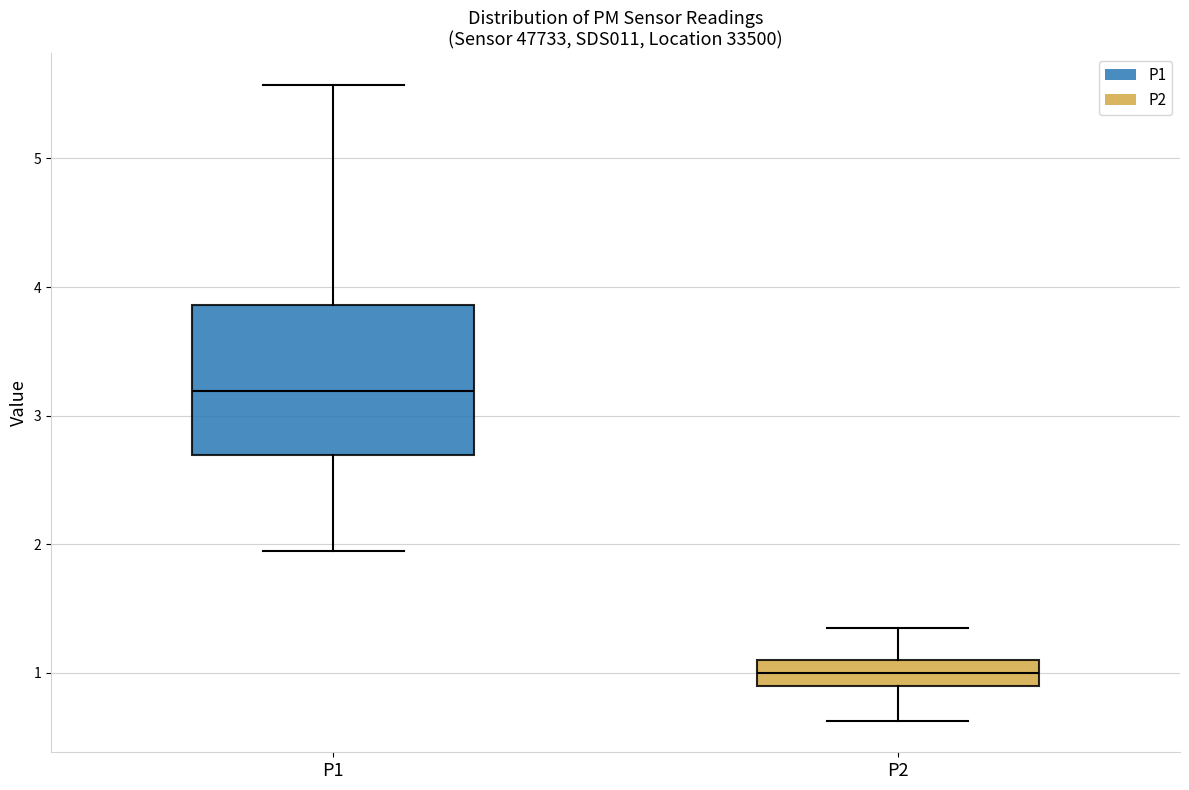

Reading left to right, read every box against the y-axis: the position of its median line, the range the box covers, and the ends of its whiskers. The values are not printed on the chart, so give them approximately, as read against the axis.

P1: median 3.2, box 2.7 to 3.9, whiskers 2.0 to 5.6
P2: median 1.0, box 0.9 to 1.1, whiskers 0.6 to 1.4